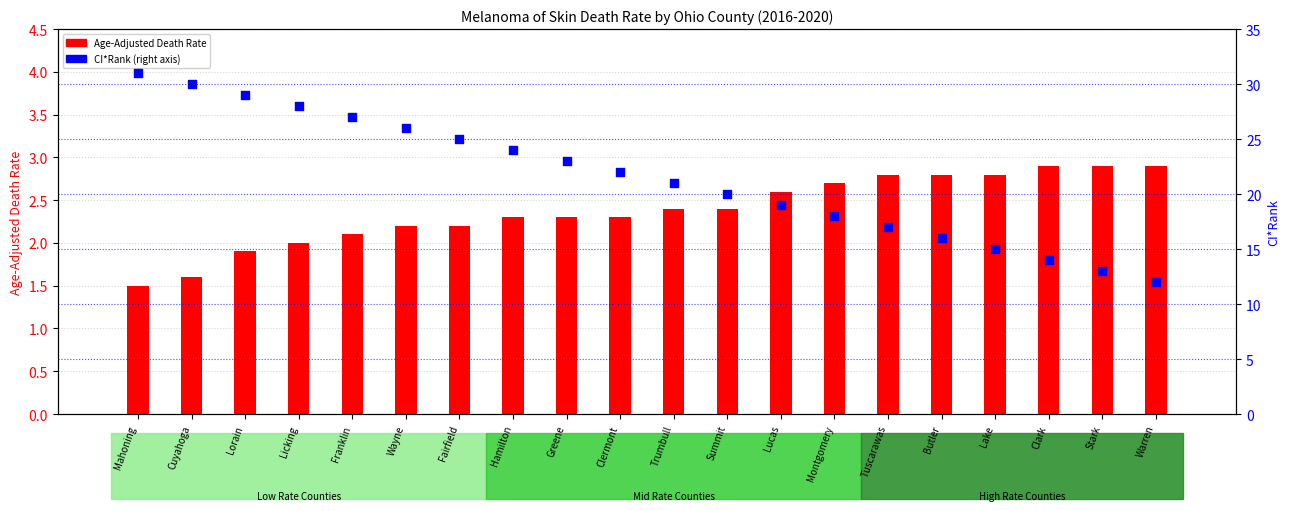

Which series has the widest spread of Y values?

CI*Rank